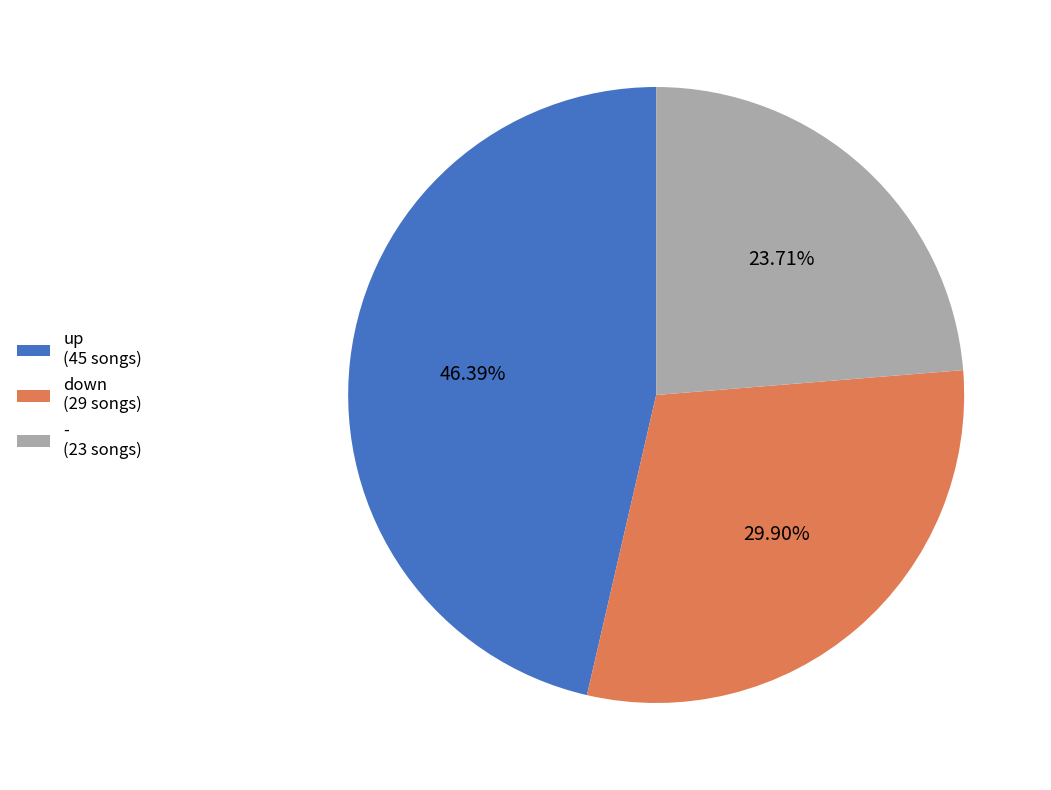

What is the largest slice in the pie chart?

up